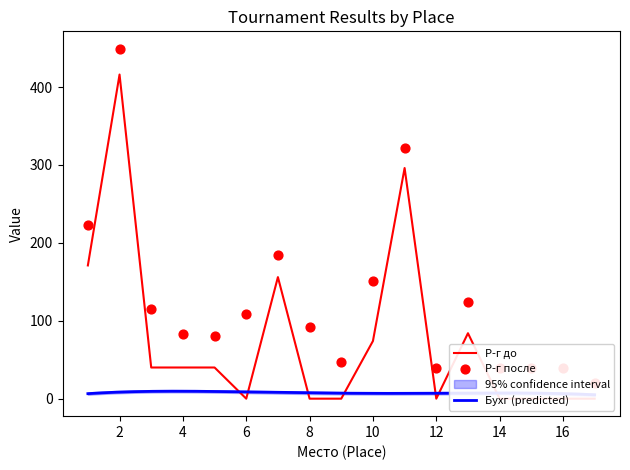

Which series has the largest total across all categories?

Р-г после